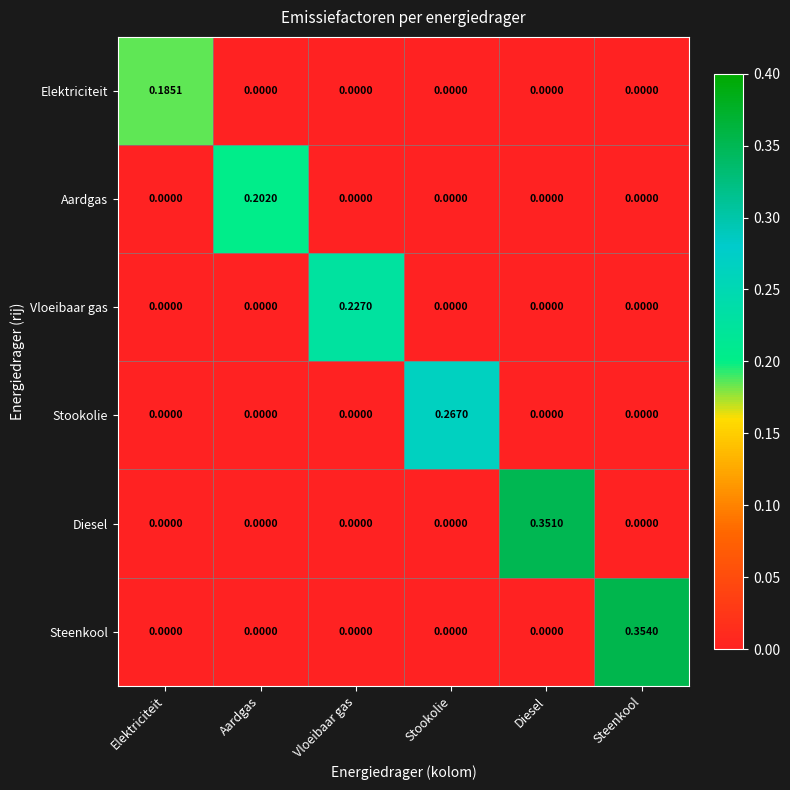

How many series are shown in this chart?

6